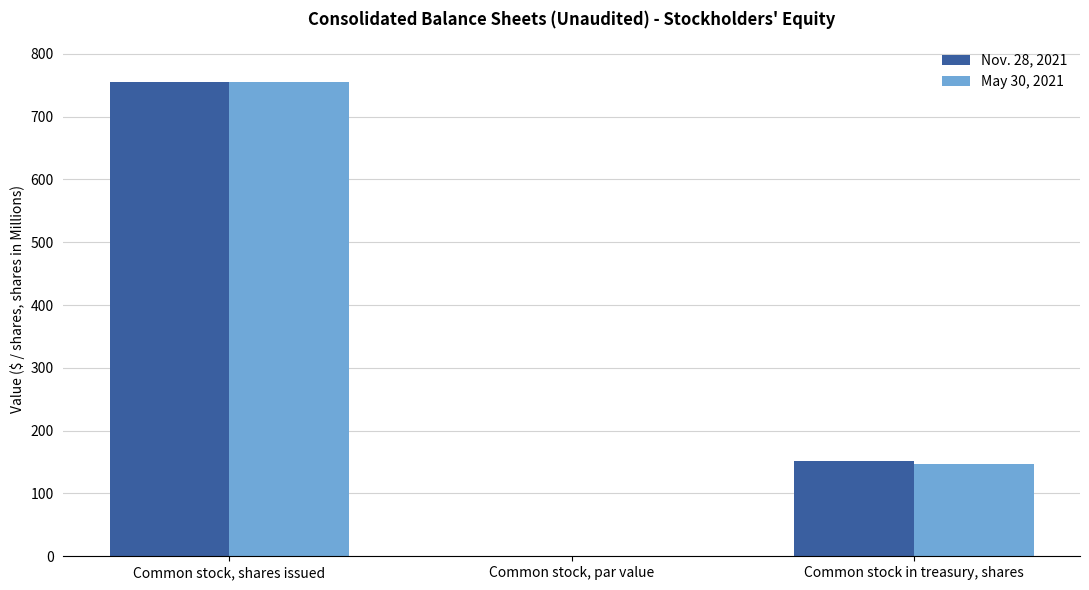

True or false: May 30, 2021 has a value of 239.8 at Common stock in treasury, shares.

False